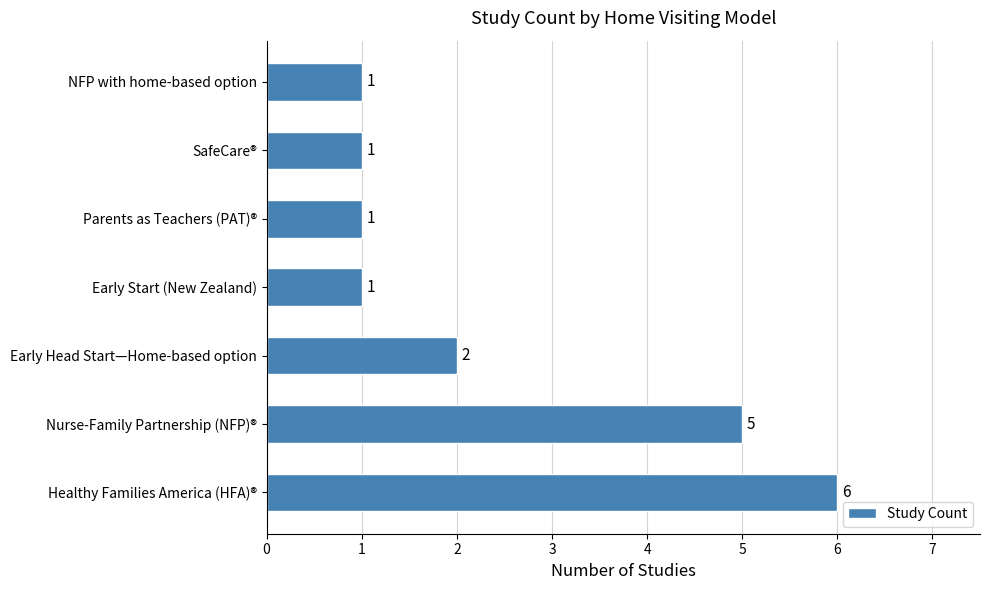

How many values exceed 1?

3